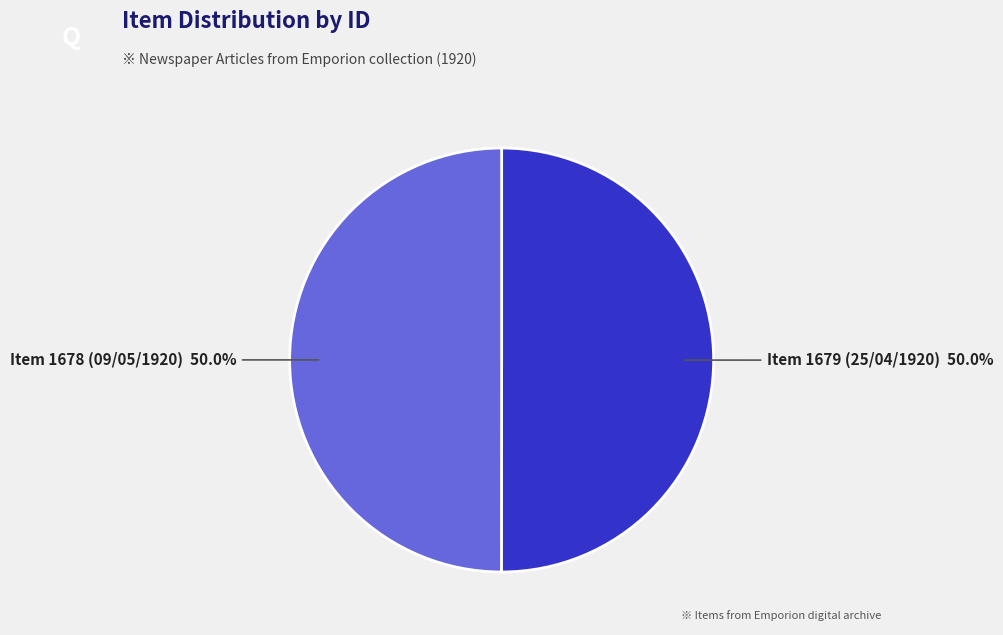

What is the total percentage of Item 1678 (09/05/1920) and Item 1679 (25/04/1920)?

100.0%